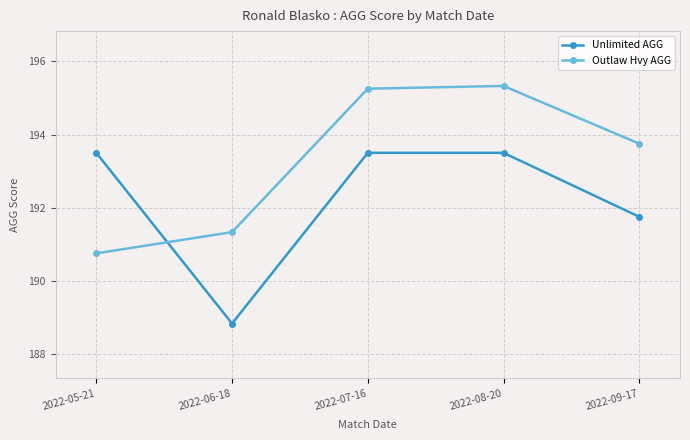

What is the label of the 1st point from the right?

2022-09-17